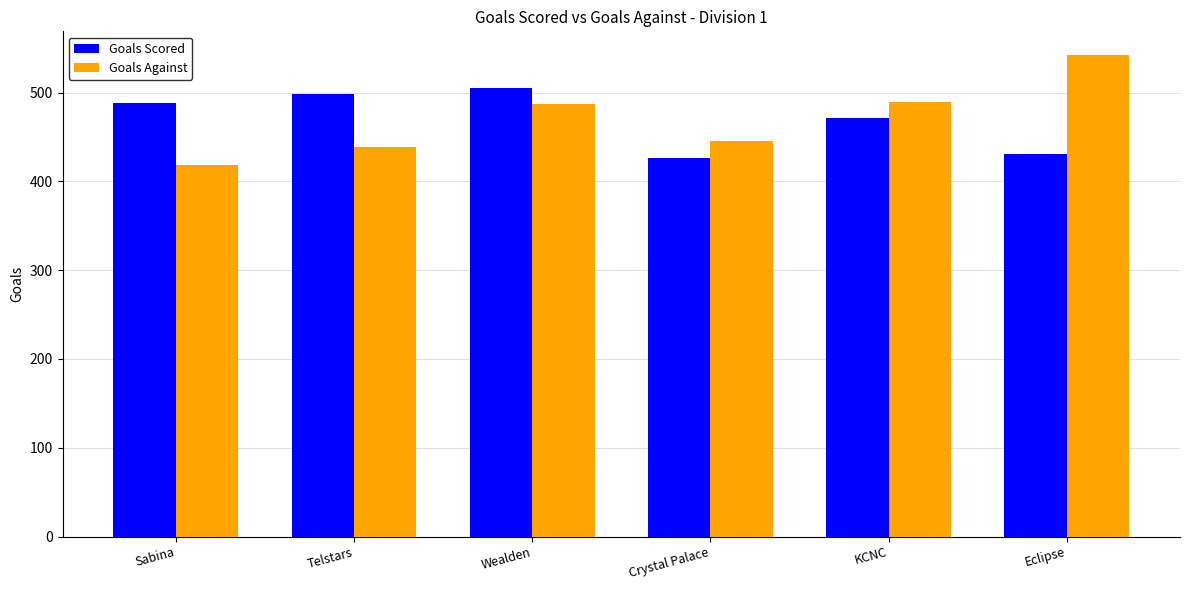

What is the approximate value of Goals Scored at Telstars?

499